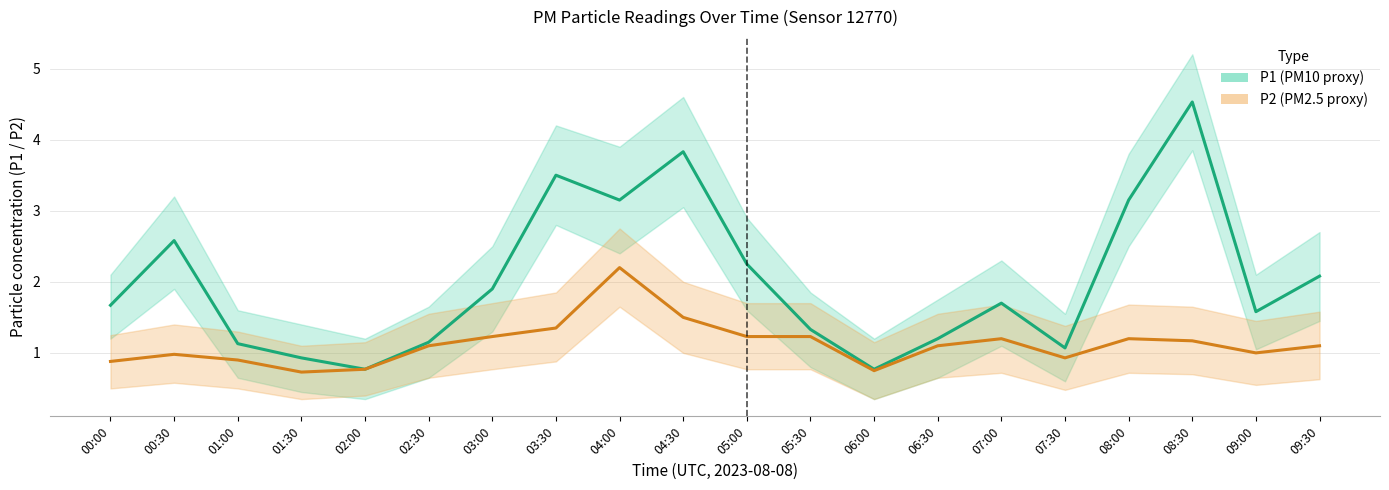

Reading left to right, what are all the values shown in this chart?

P1 (PM10 proxy): 1.7	2.6	1.1	0.9	0.8	1.1	1.9	3.5	3.1	3.8	2.2	1.3	0.8	1.2	1.7	1.1	3.1	4.5	1.6	2.1
P2 (PM2.5 proxy): 0.9	1.0	0.9	0.7	0.8	1.1	1.2	1.4	2.2	1.5	1.2	1.2	0.8	1.1	1.2	0.9	1.2	1.2	1.0	1.1